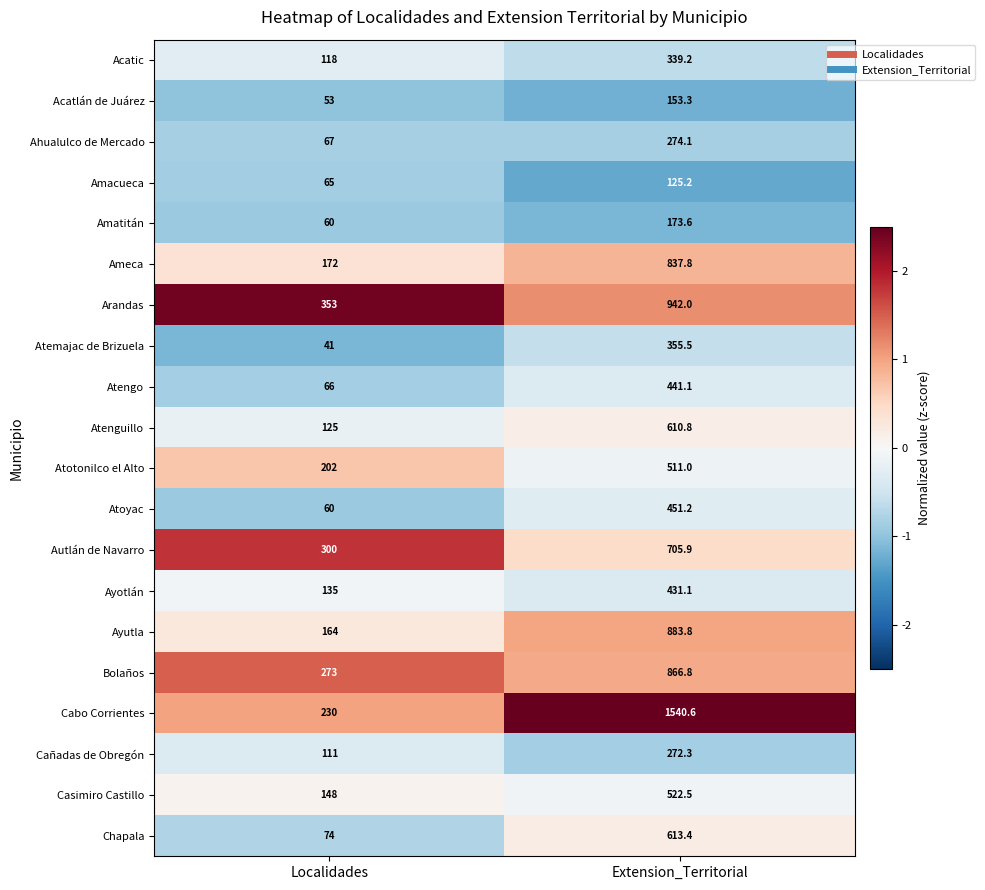

Where is Atotonilco el Alto nearest to the value 356?

Localidades